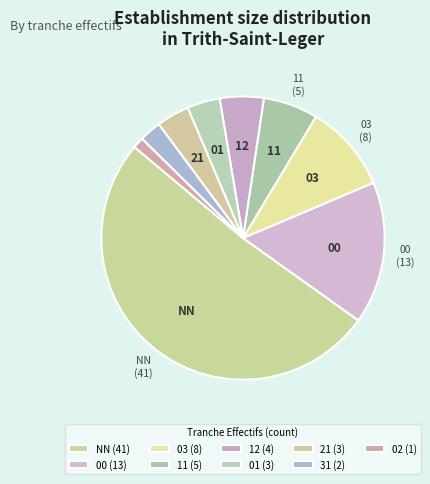

How many segments does this pie chart have?

9